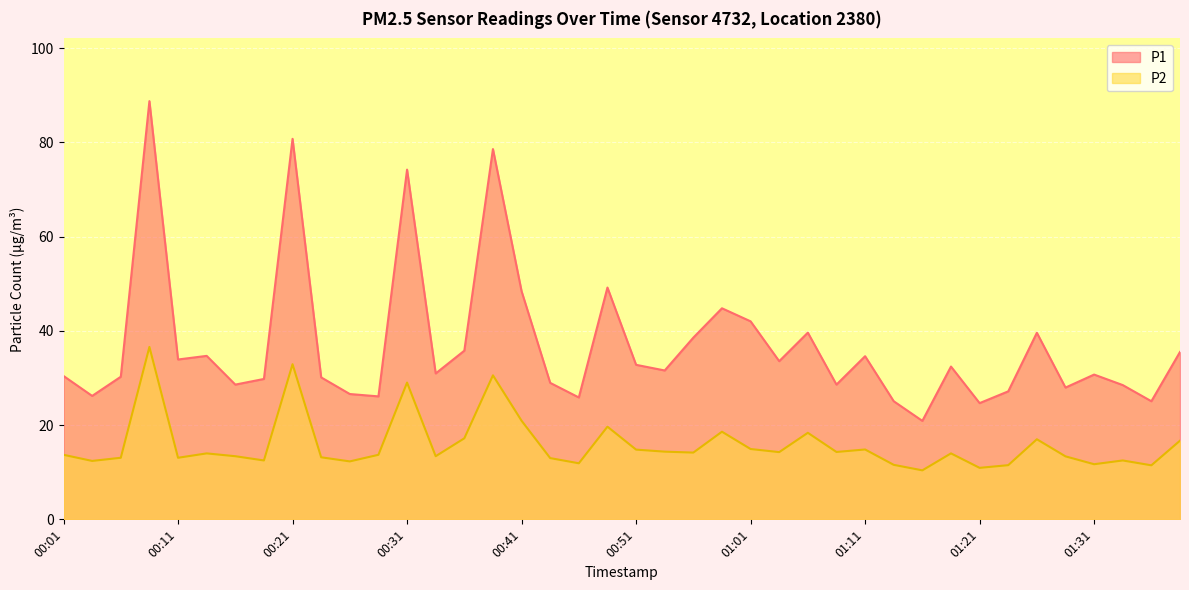

True or false: P1 and P2 cross at least once.

False